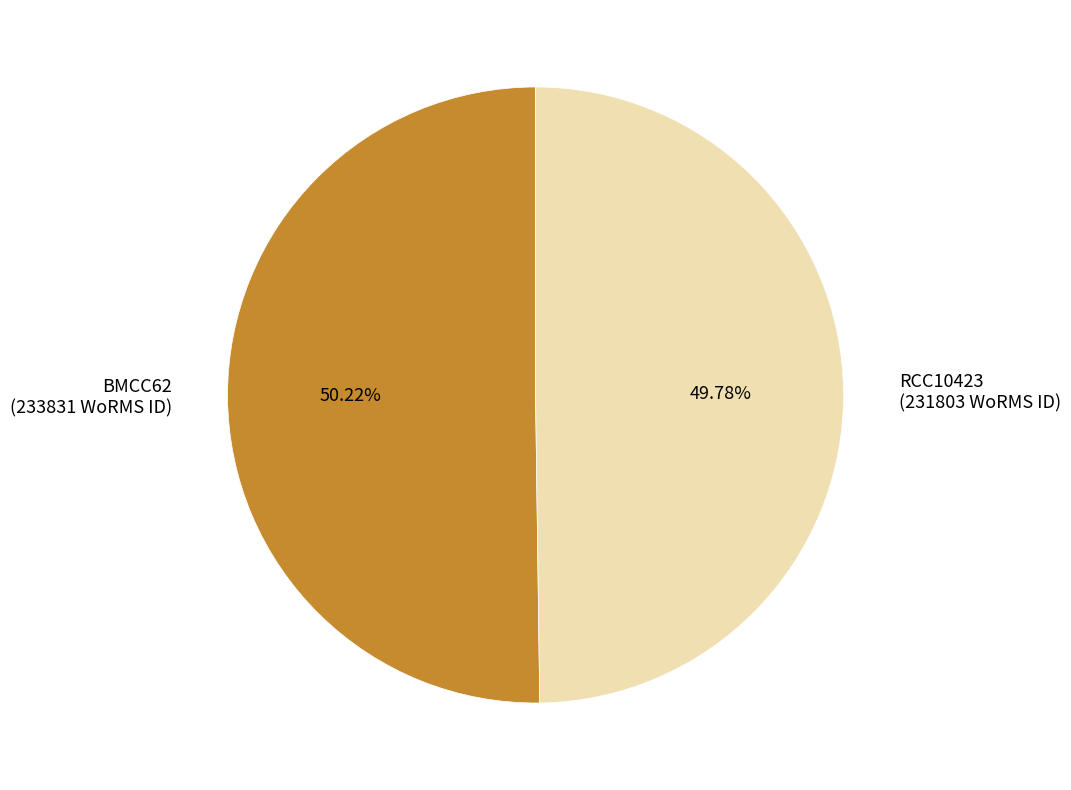

Approximately how many times larger is the value at RCC10423 compared to BMCC62?

1.0